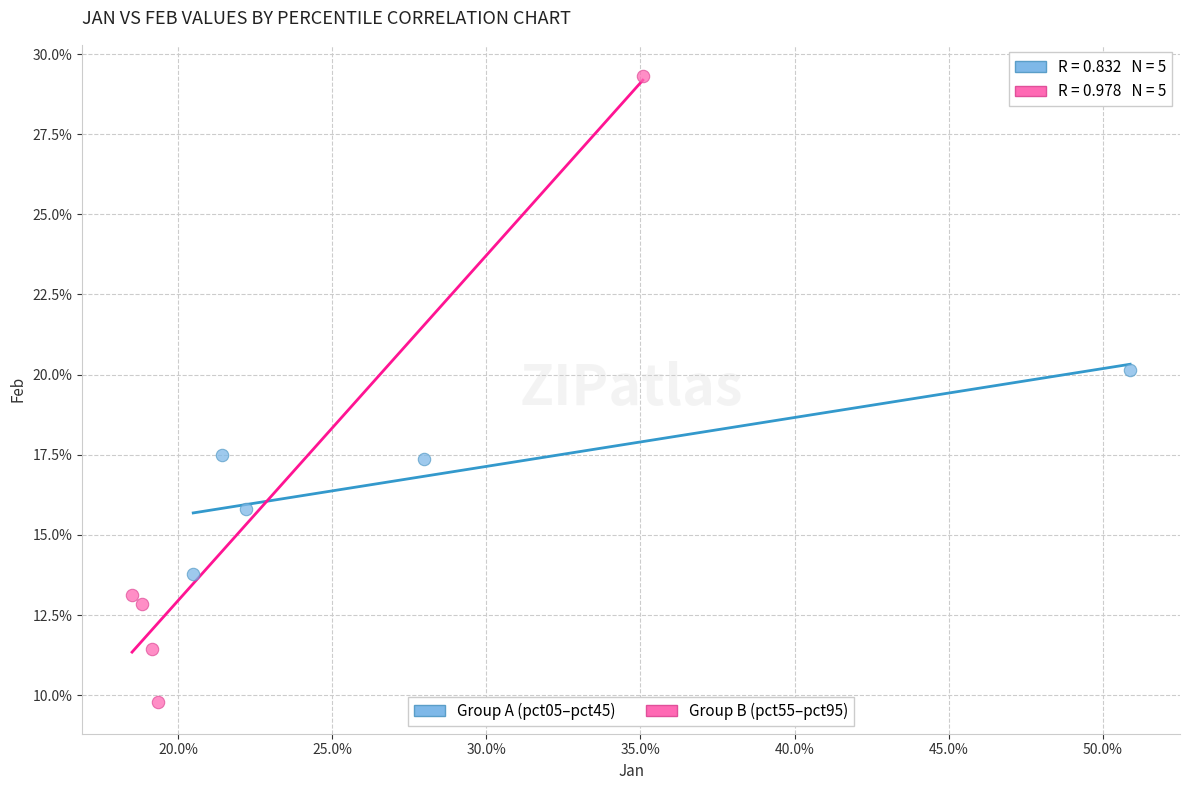

What are all the series names shown in the legend?

Group A (pct05–pct45), Group B (pct55–pct95)